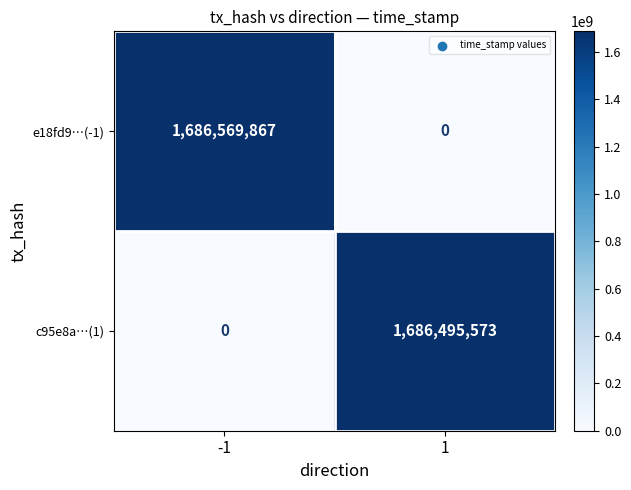

At -1, list the series in order from smallest to largest.

c95e8a…(1), e18fd9…(-1)